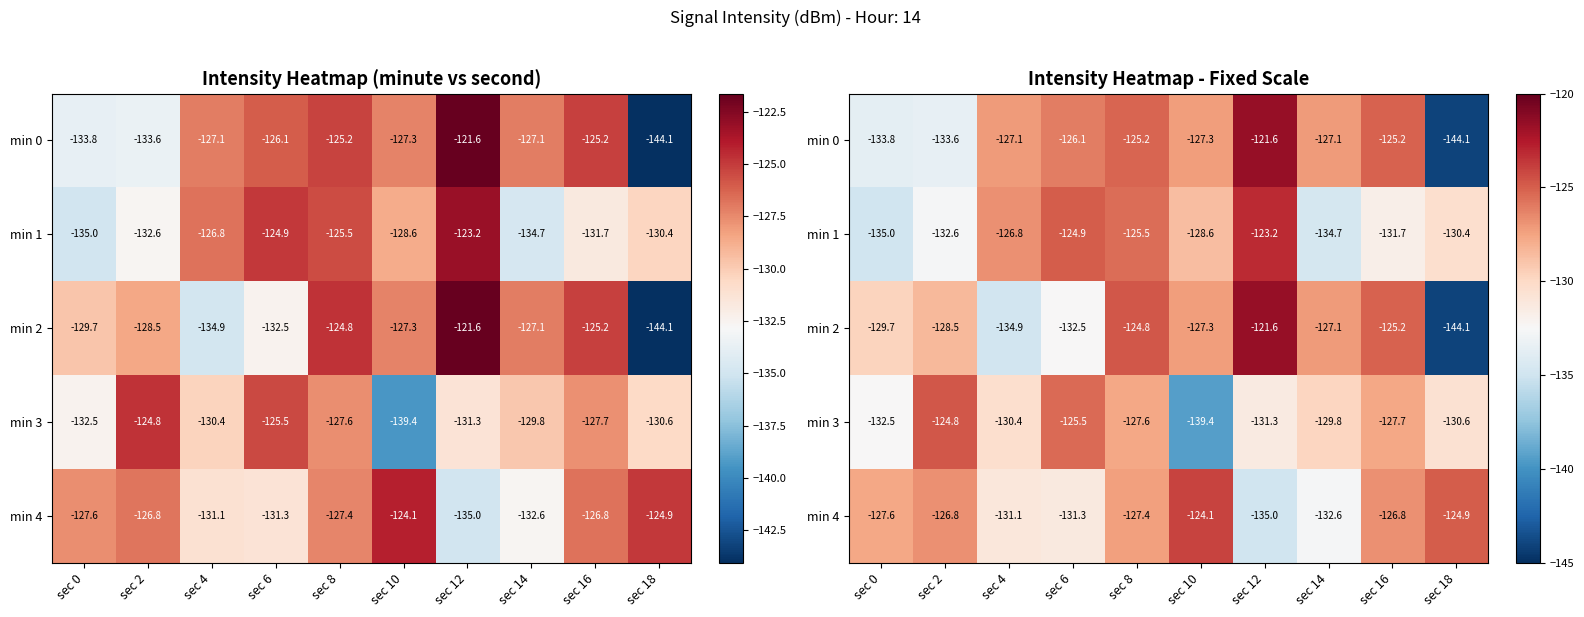

At which category does the chart reach its minimum across all series?

sec 18